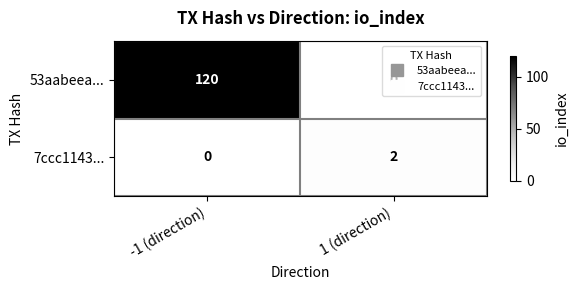

Count the number of categories in the chart.

2